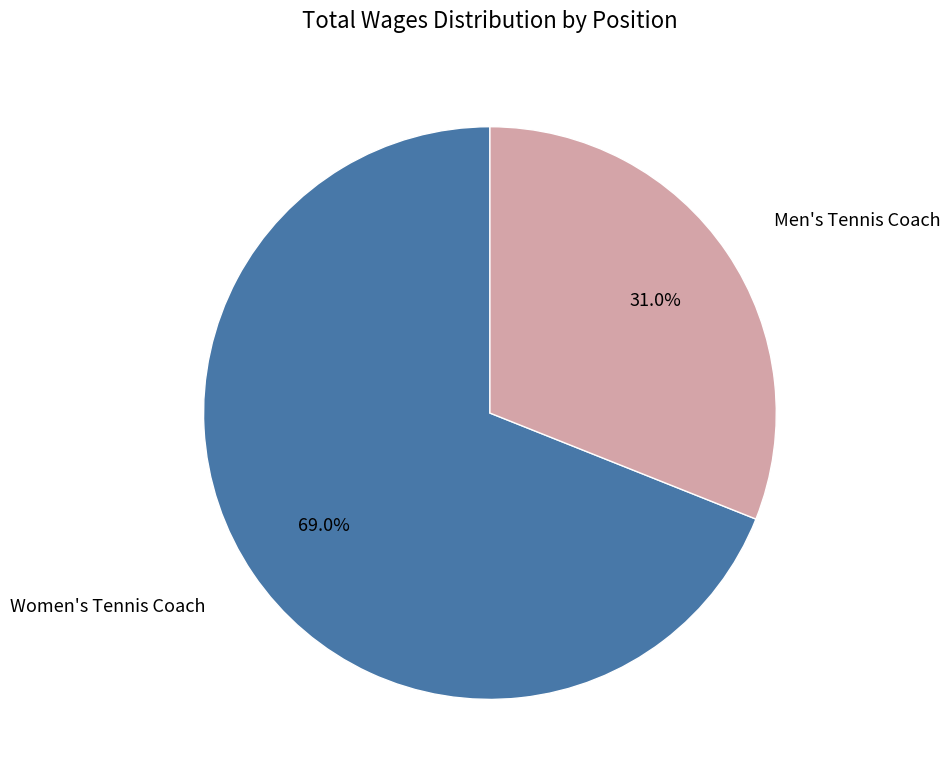

Is there a majority slice in this chart?

Yes